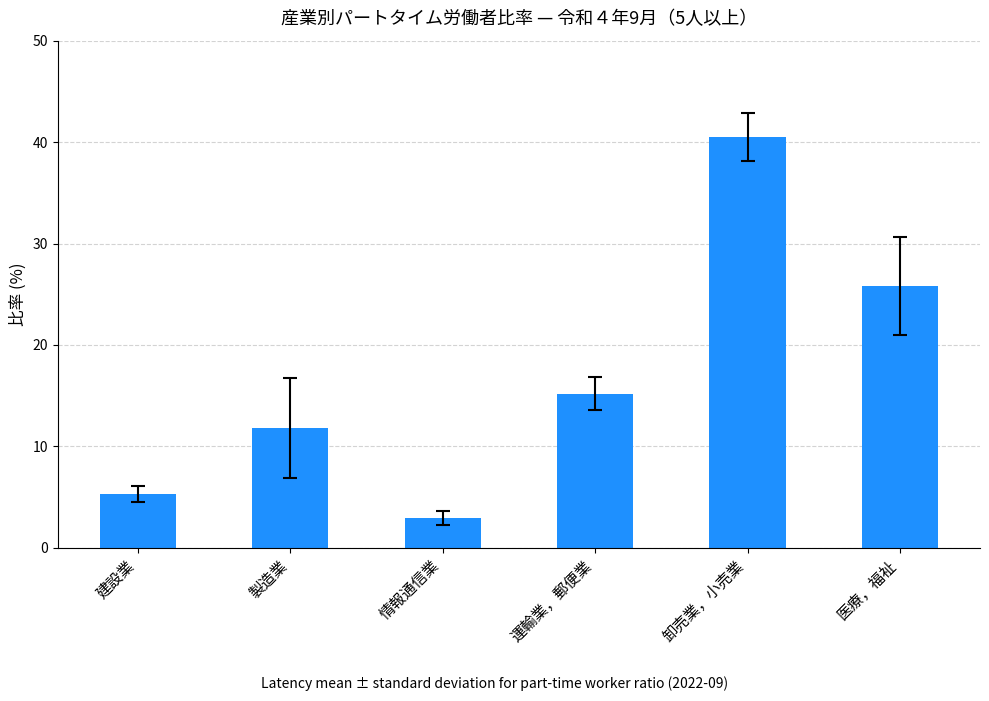

What is the label of the 5th bar from the right?

製造業